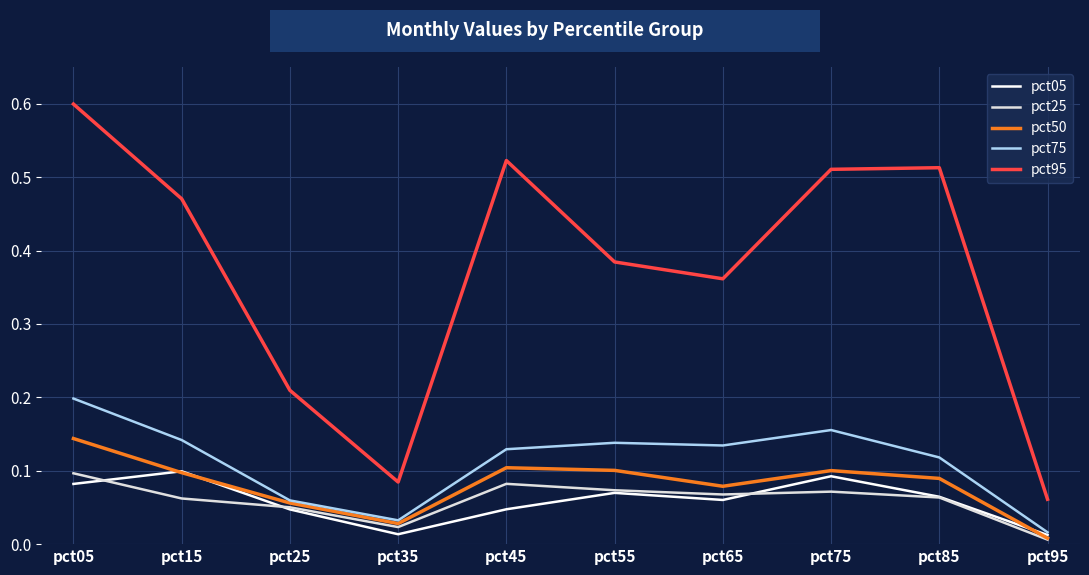

Where is pct25 nearest to the value 0?

pct95